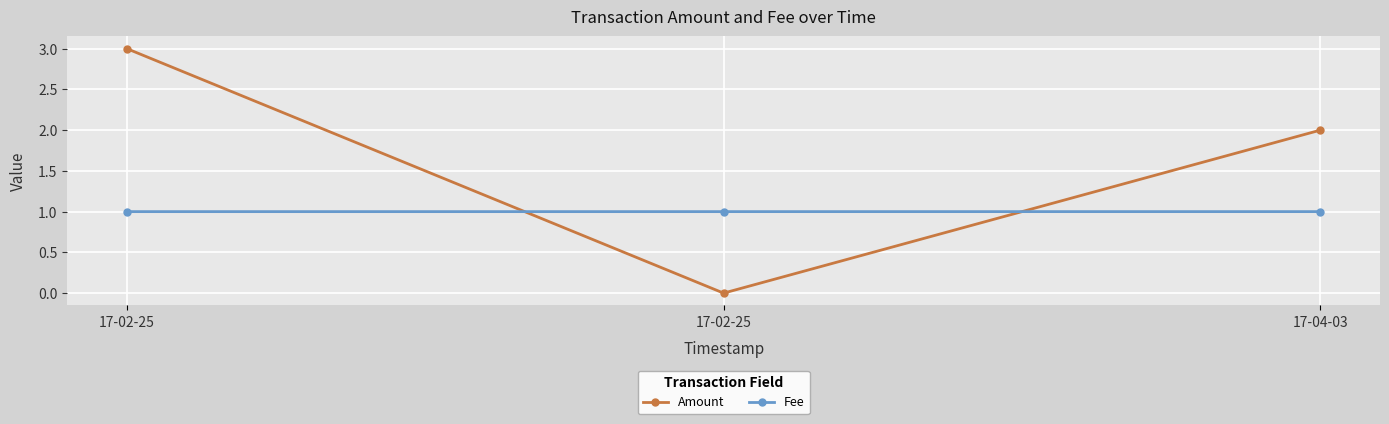

Between 17-02-25 and 17-04-03, which is larger?

17-02-25